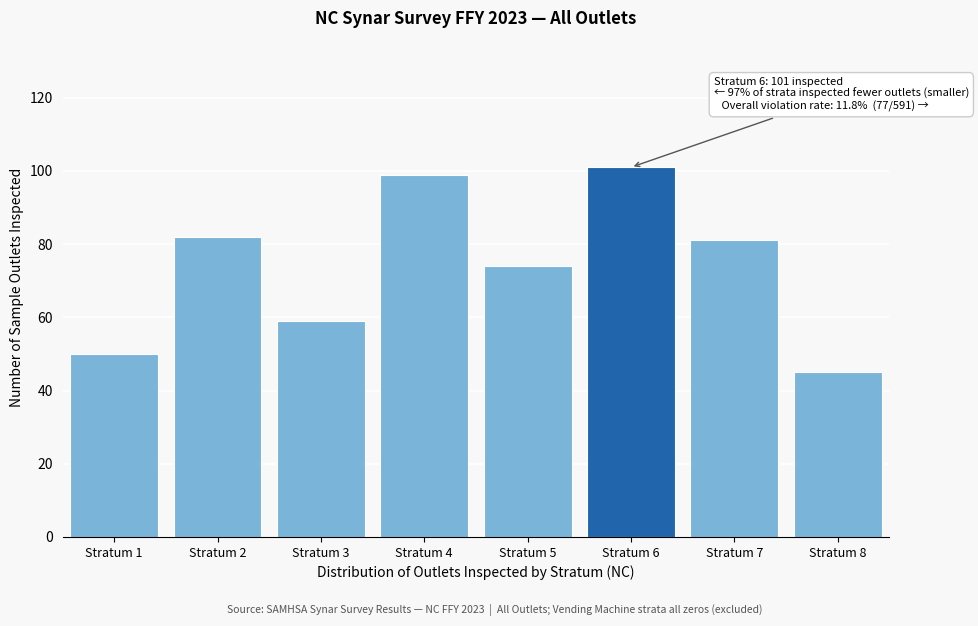

Reading left to right, extract all data points from this chart.

Stratum 1=50	Stratum 2=82	Stratum 3=59	Stratum 4=99	Stratum 5=74	Stratum 6=101	Stratum 7=81	Stratum 8=45